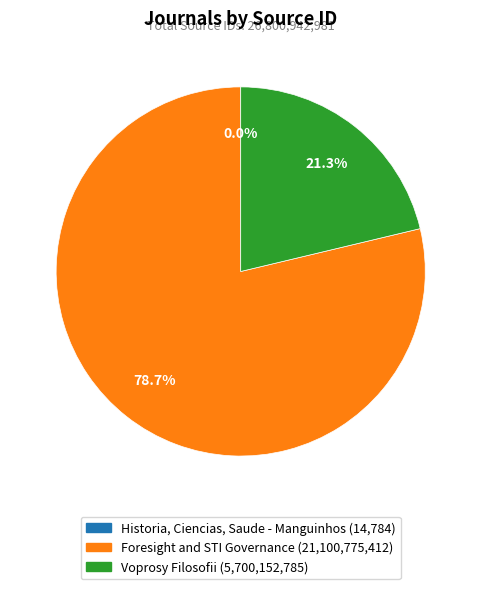

Does any single category account for the majority?

Yes